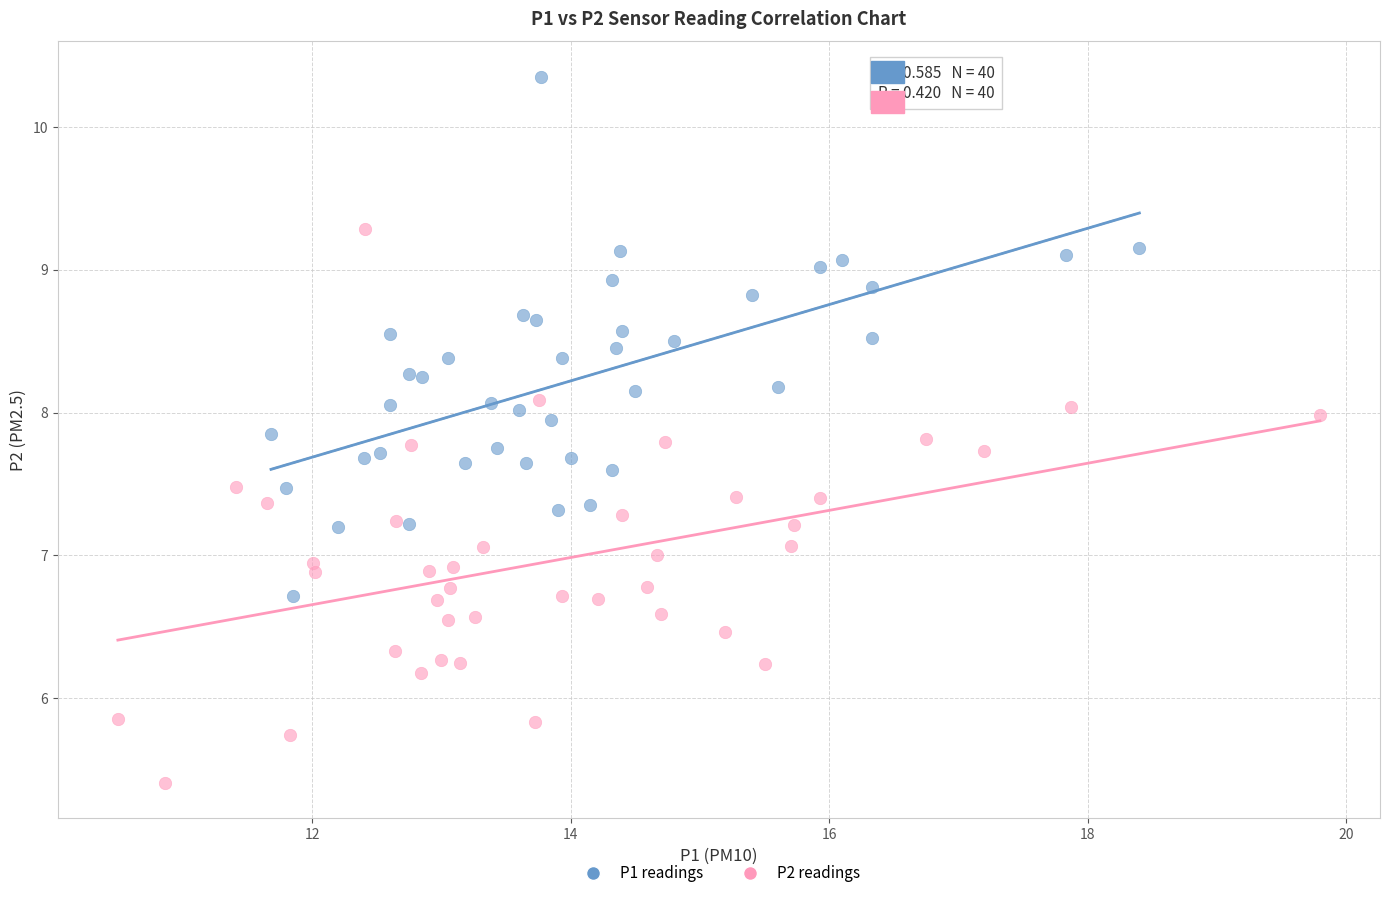

Which series has the widest spread of Y values?

P2 readings